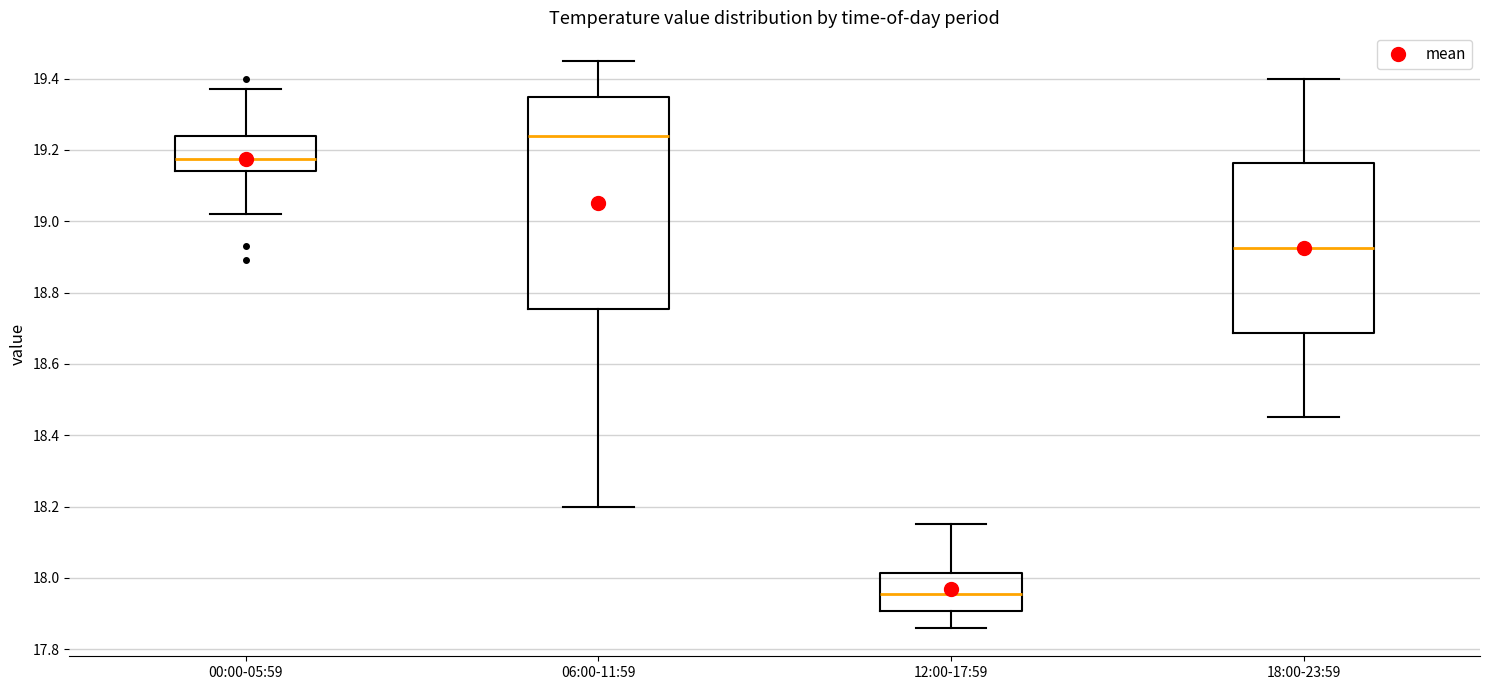

Where does the median line of the box for 06:00-11:59 sit on the y-axis? The values are not printed on the chart, so give them approximately, as read against the axis.

19.24